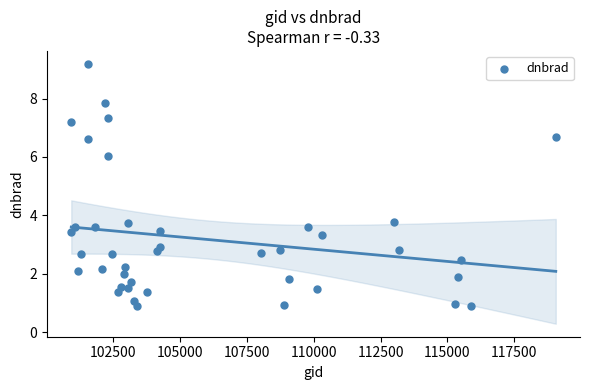

What Y value in the scatter plot is closest to 5?

6.0